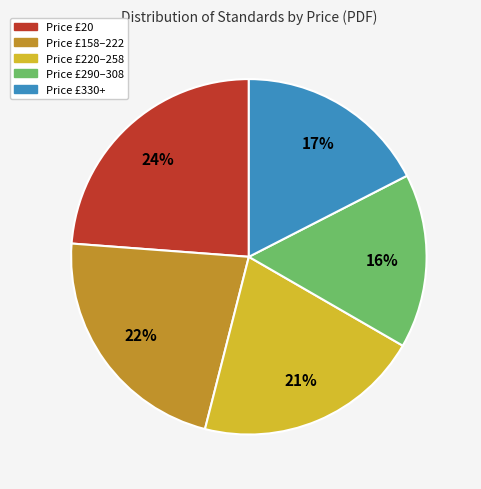

Does any single category account for the majority?

No